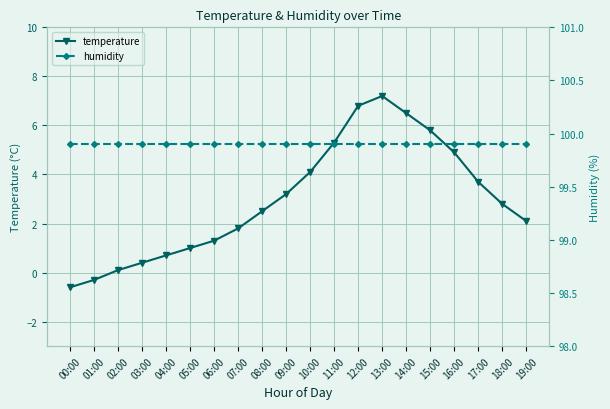

Rank the series by their maximum value, from highest to lowest.

humidity, temperature